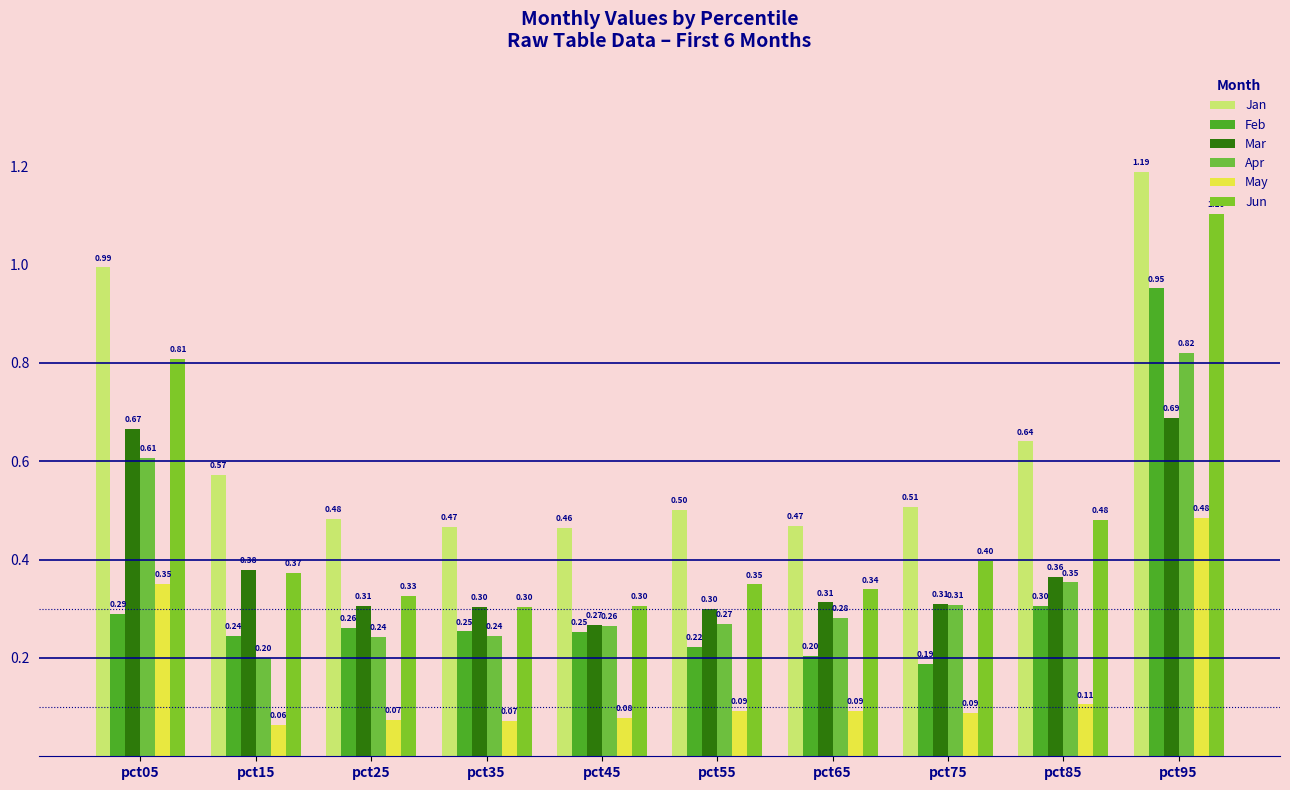

How many bars are there in total?

60